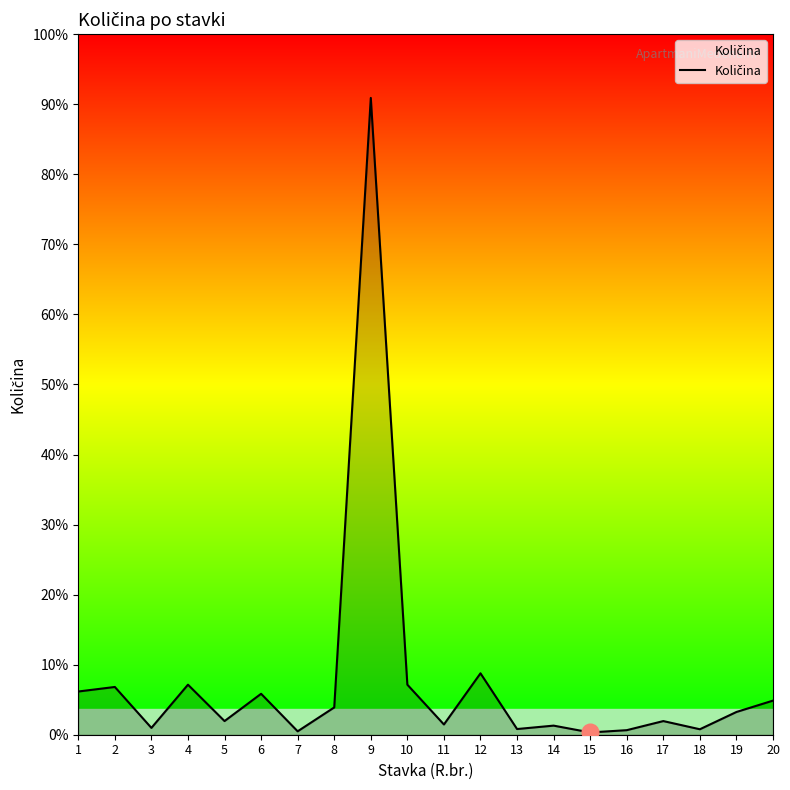

At which category does the data reach its first local valley?

3